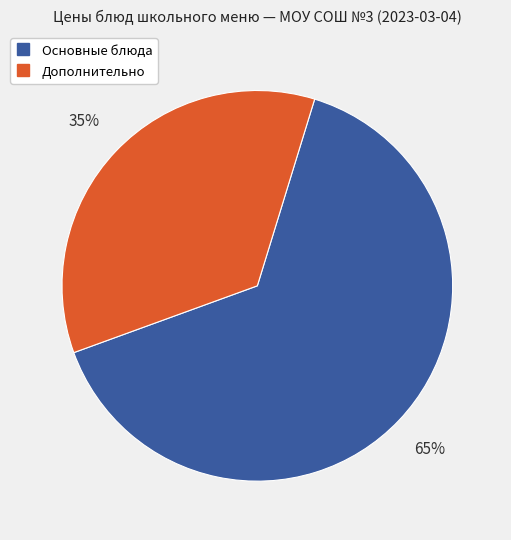

Count the number of slices in the pie.

2